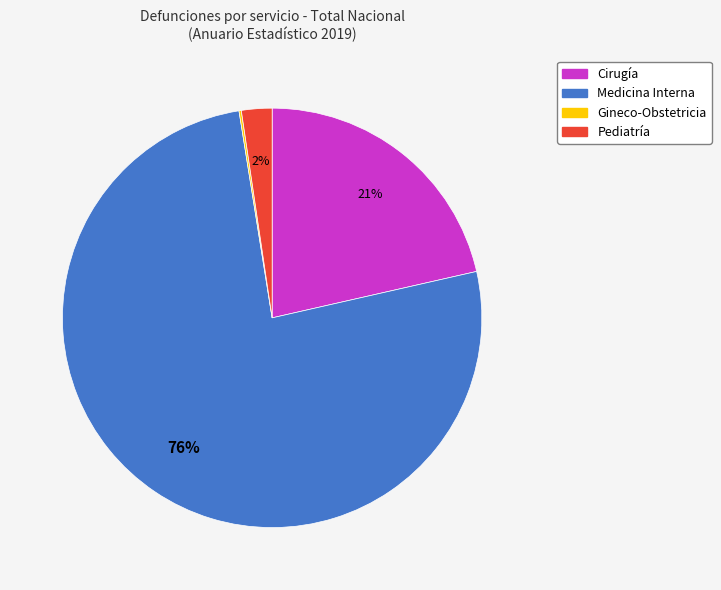

To the nearest percent, what is the average slice percentage?

25%